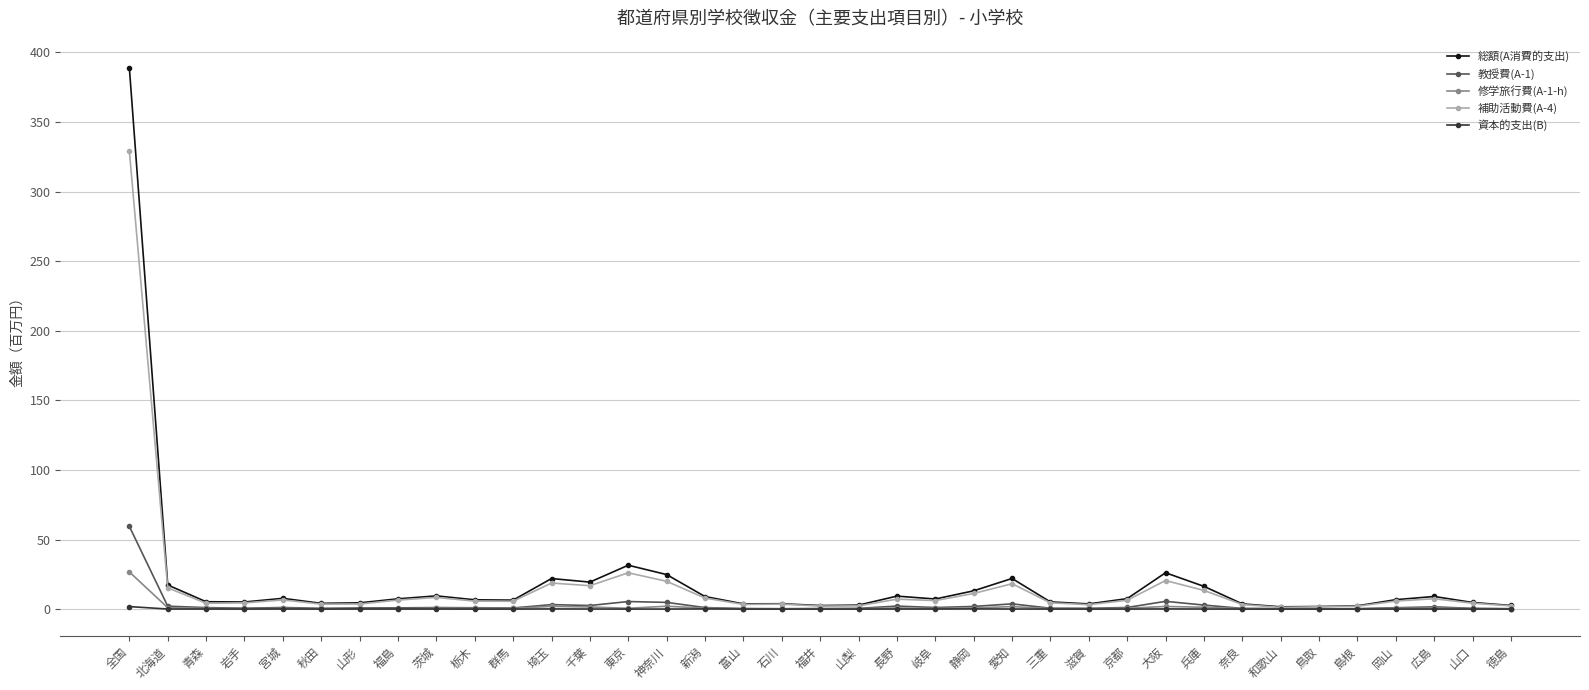

At which label does 総額(A消費的支出) reach its peak?

全国